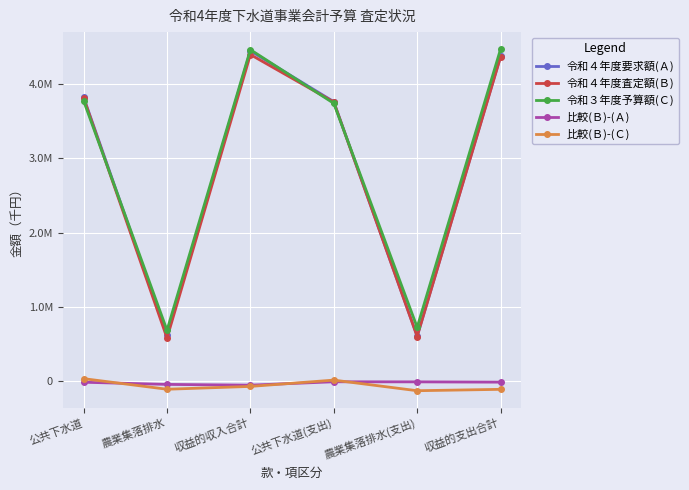

The 令和３年度予算額(Ｃ) series shows 3770538 at 公共下水道. True or false?

True